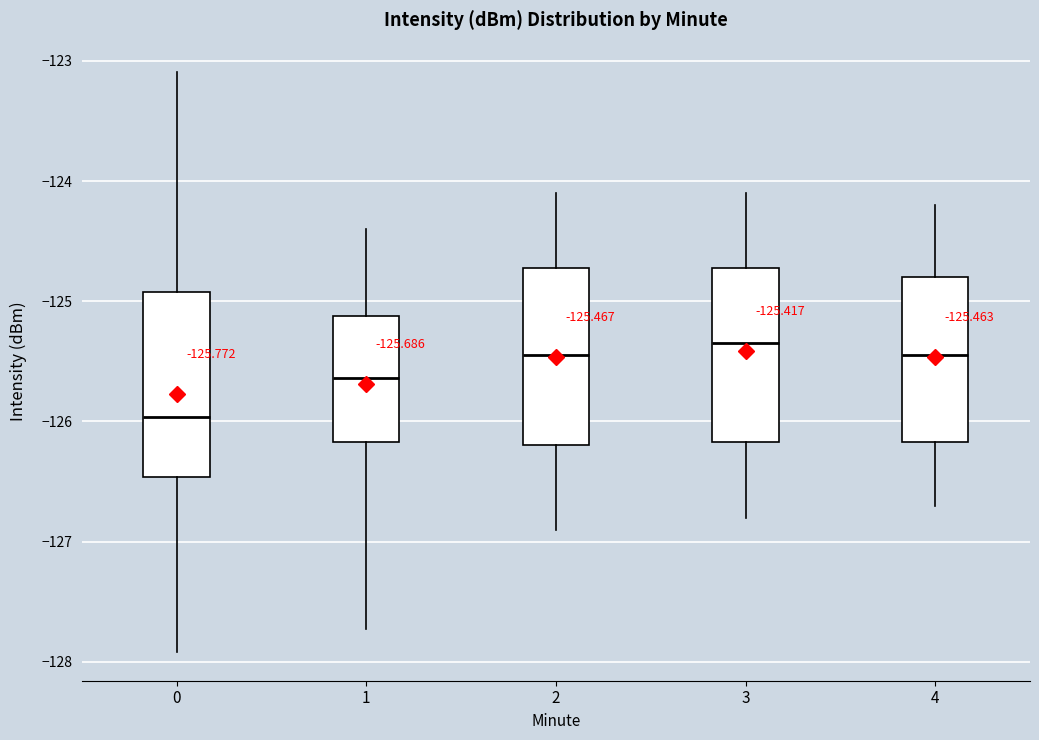

Which box has the highest median line?

3